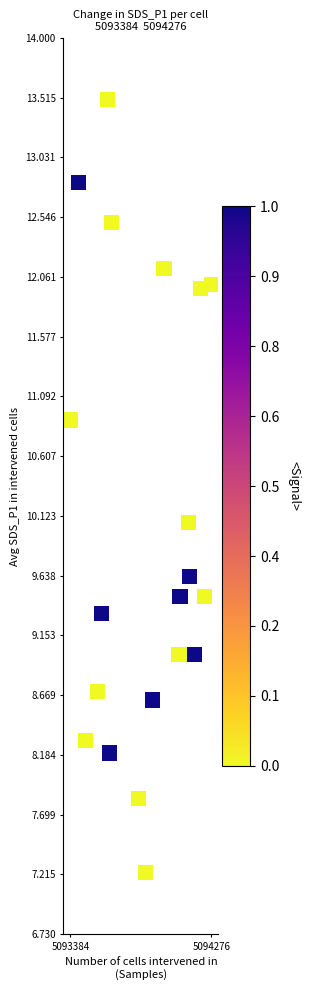

What is the range of Y values (max minus min)?

6.3